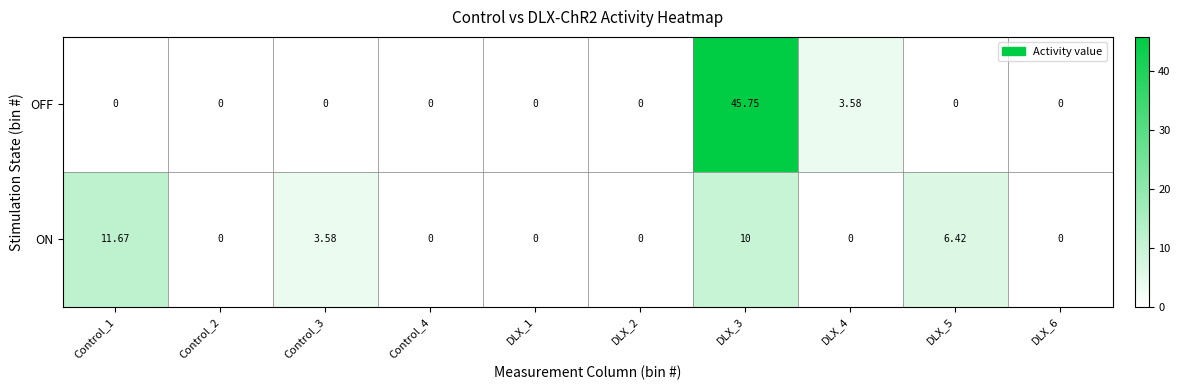

How many data points in ON are above 0?

4